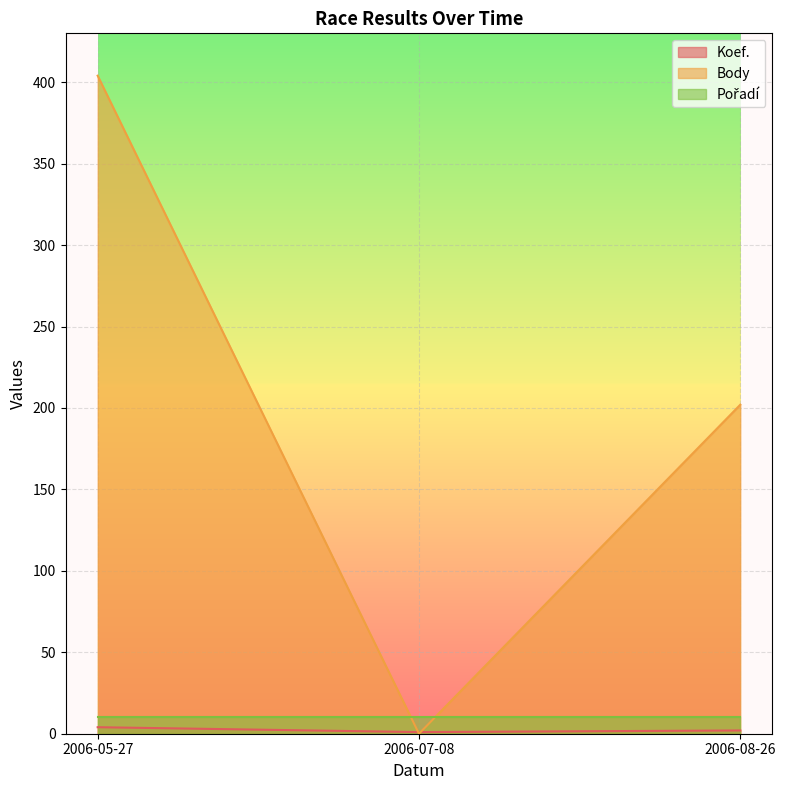

How many values in the Koef. series exceed 2?

1